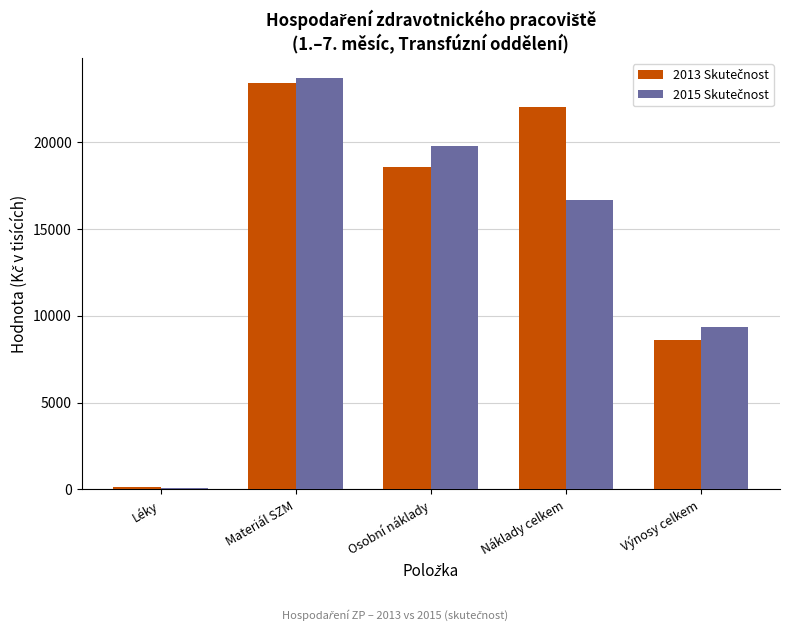

What is the total value across all series at Náklady celkem?

38721.4